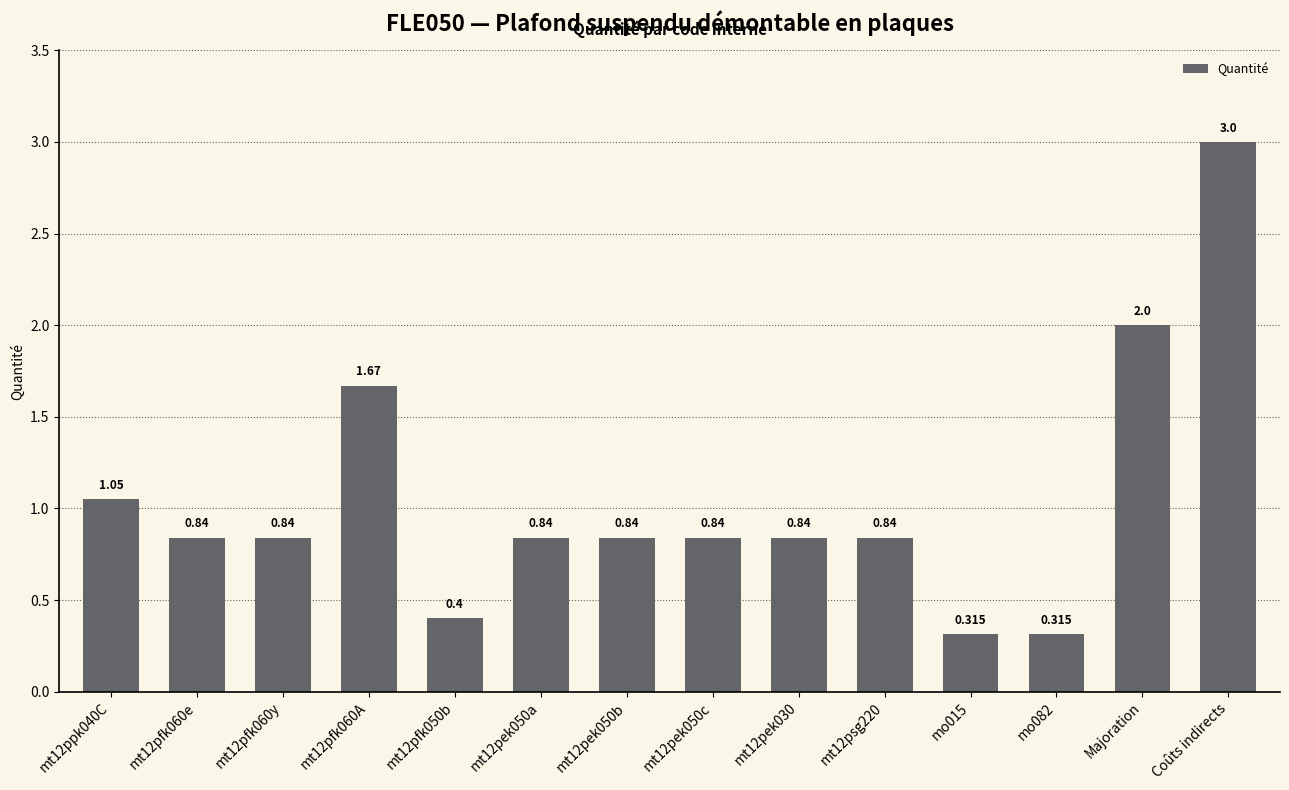

What is the sum of all values?

14.6